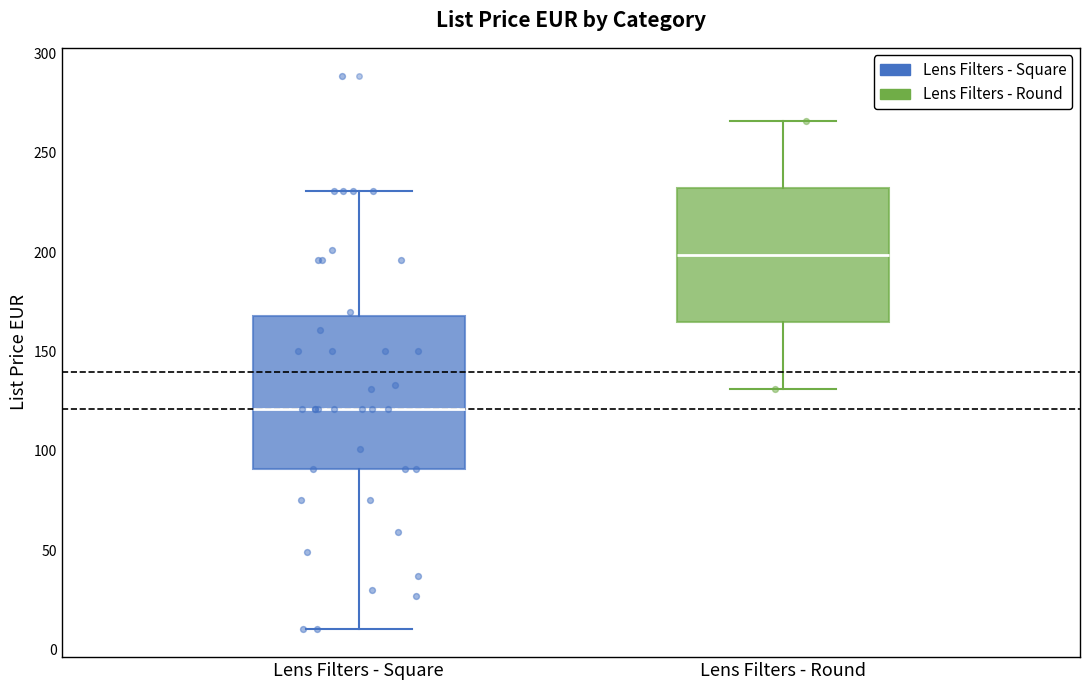

Reading left to right, read every box against the y-axis: the position of its median line, the range the box covers, and the ends of its whiskers. The values are not printed on the chart, so give them approximately, as read against the axis.

Lens Filters - Square: median 120, box 90 to 170, whiskers 10 to 230
Lens Filters - Round: median 200, box 165 to 230, whiskers 130 to 265